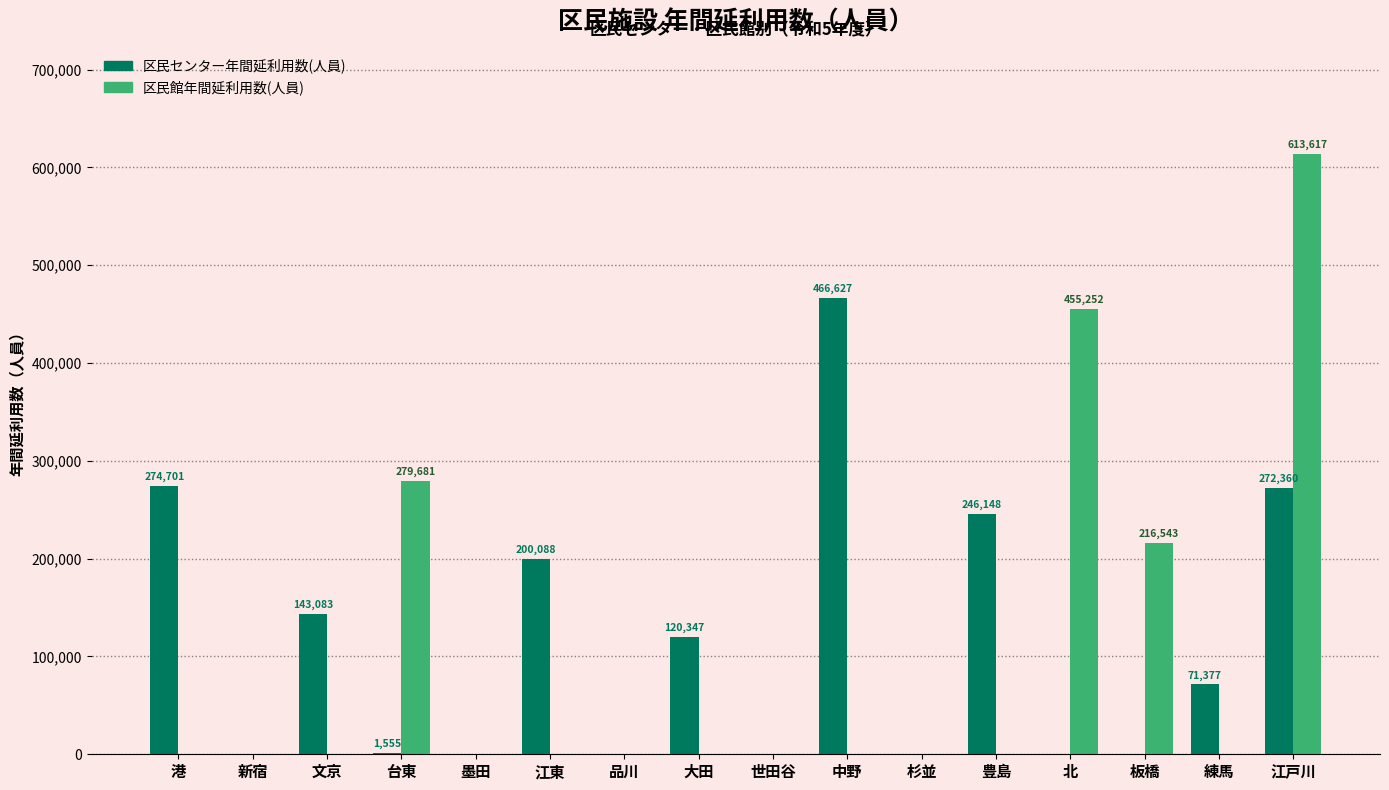

What are all the series names shown in the legend?

区民センター年間延利用数(人員), 区民館年間延利用数(人員)